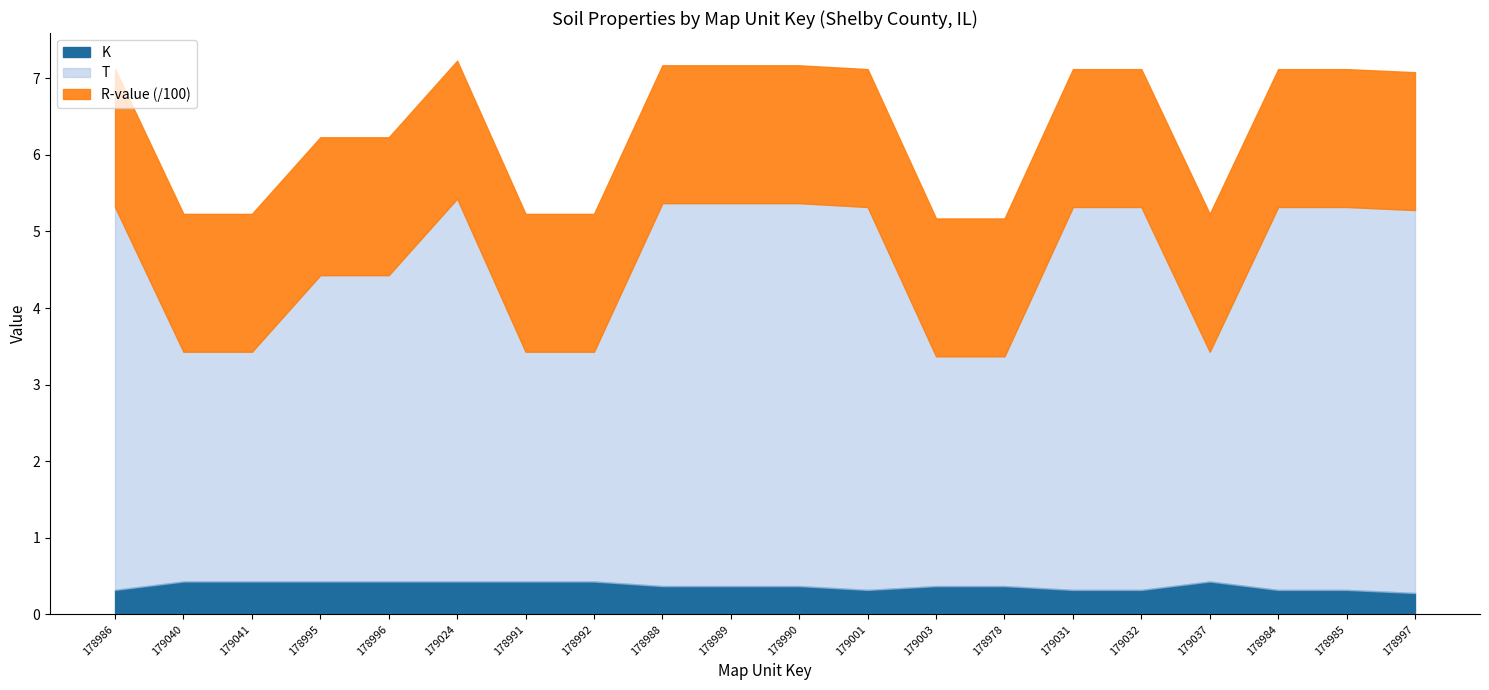

At how many categories does at least one series exceed 3?

20